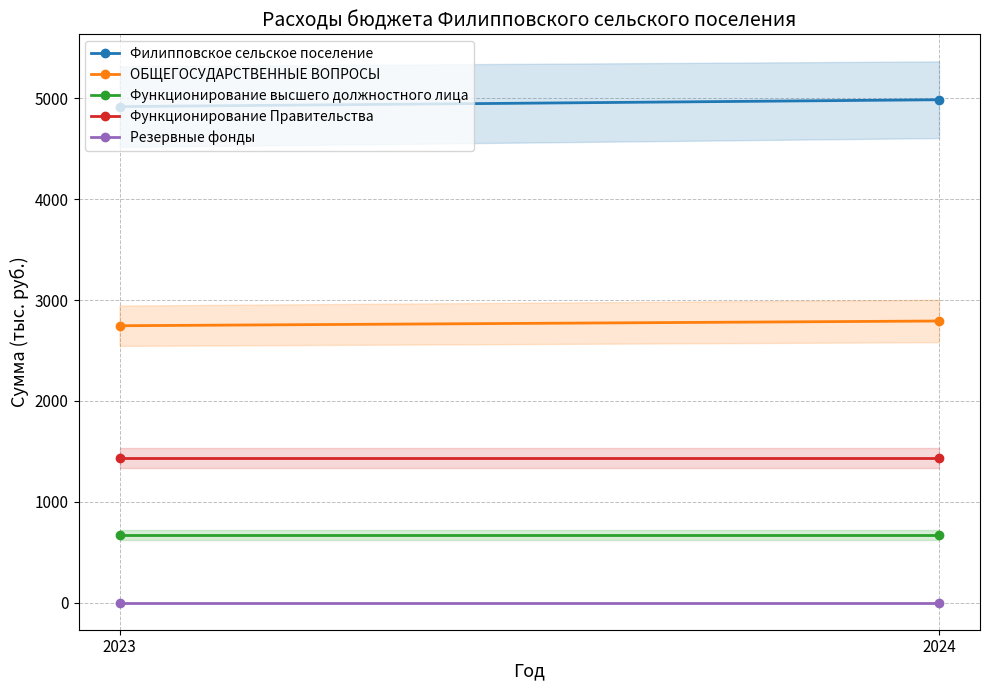

The Филипповское сельское поселение series shows 6685.3 at 2024. True or false?

False